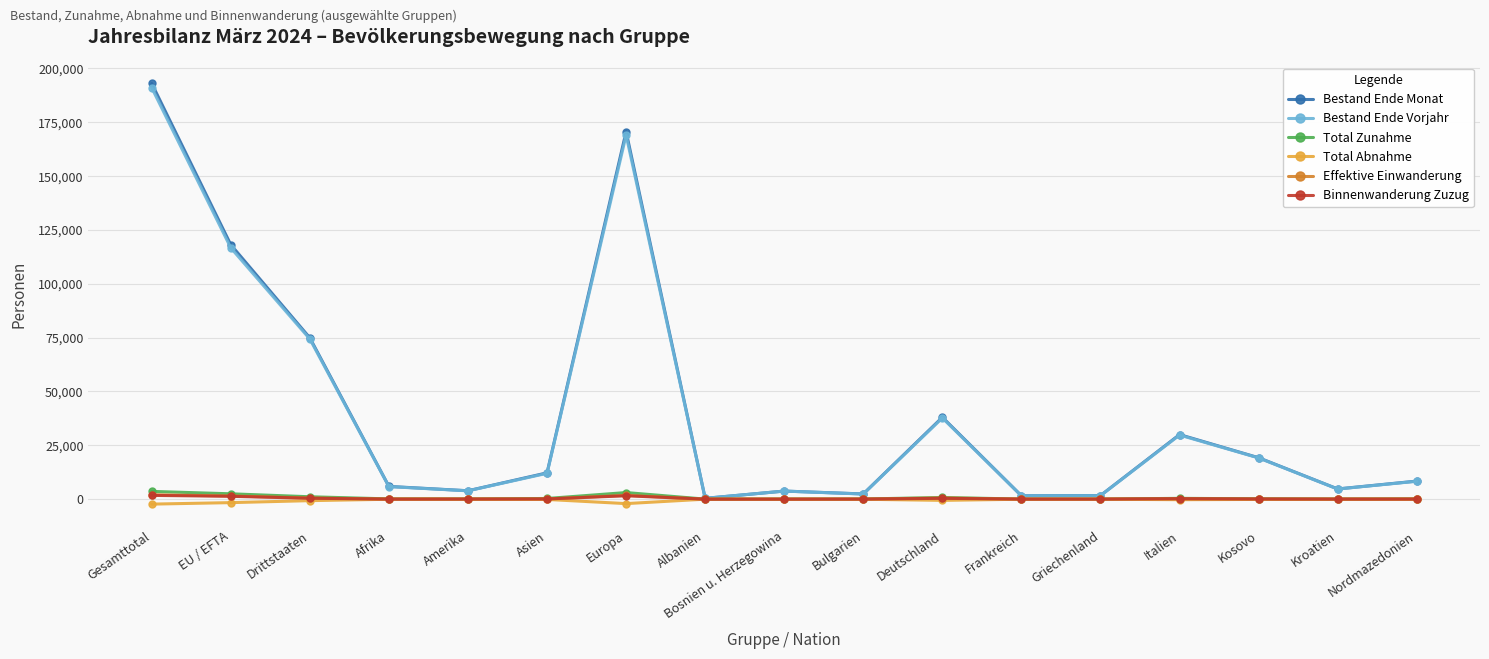

At which category is the sum across all series the highest?

Gesamttotal